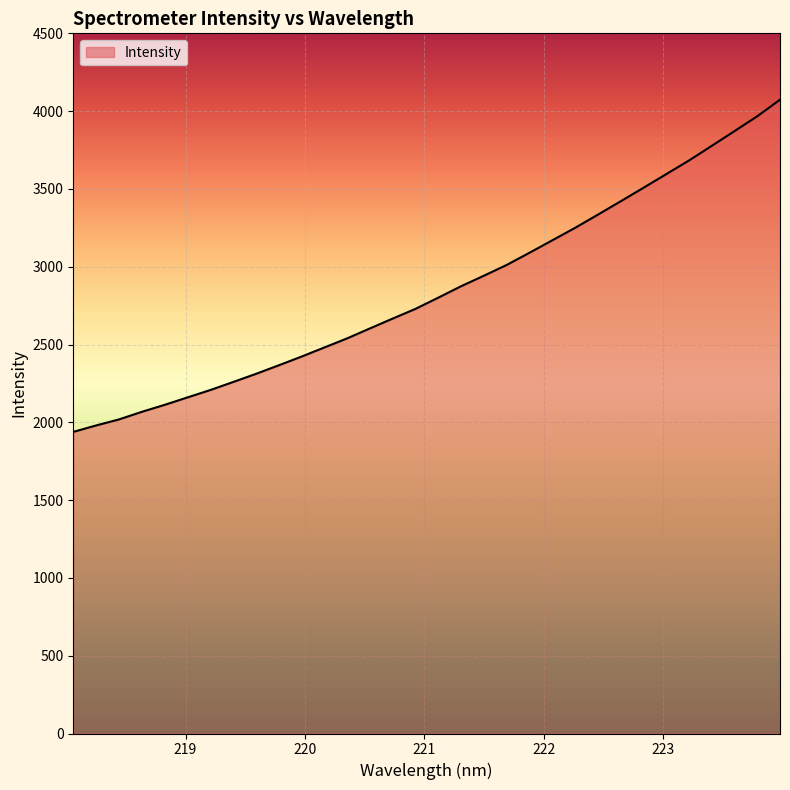

What is the smallest value displayed?

1938.4